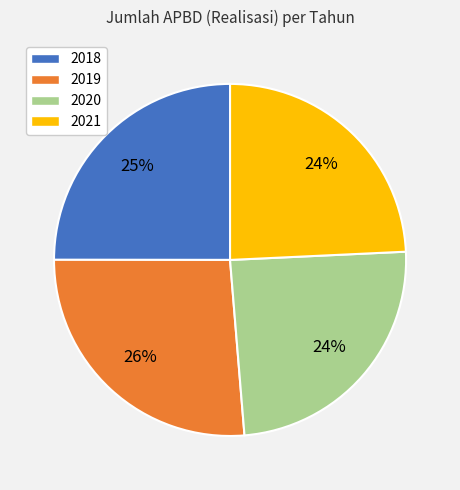

To the nearest percent, what is the combined percentage of 2018 and 2020?

49%